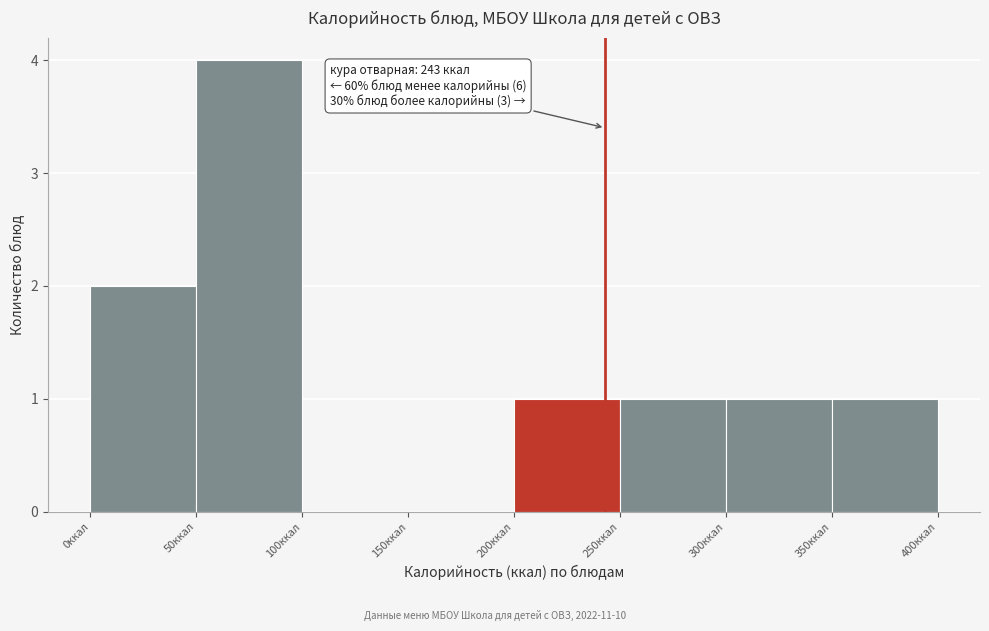

Which range on the x-axis has the tallest bar?

50 to 100